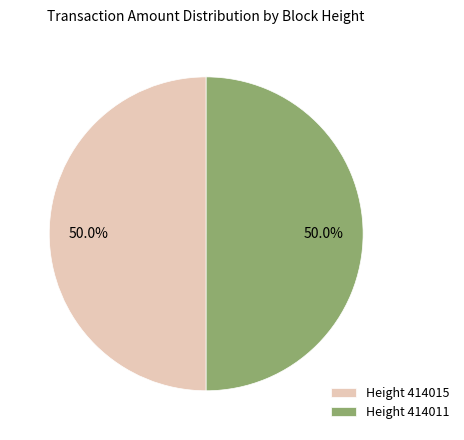

Count the number of slices in the pie.

2